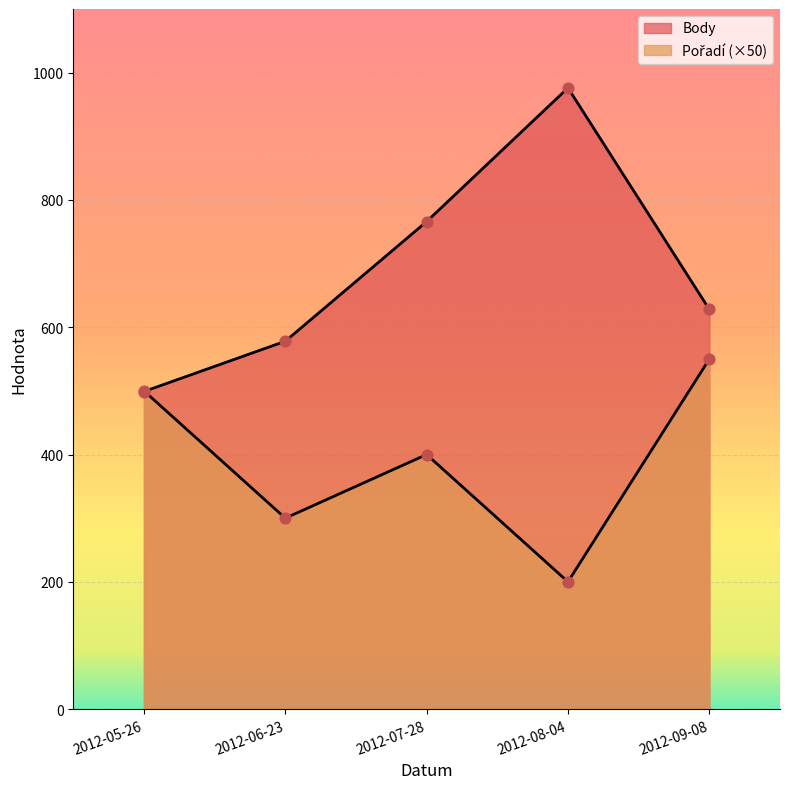

At how many categories does at least one series exceed 404?

5